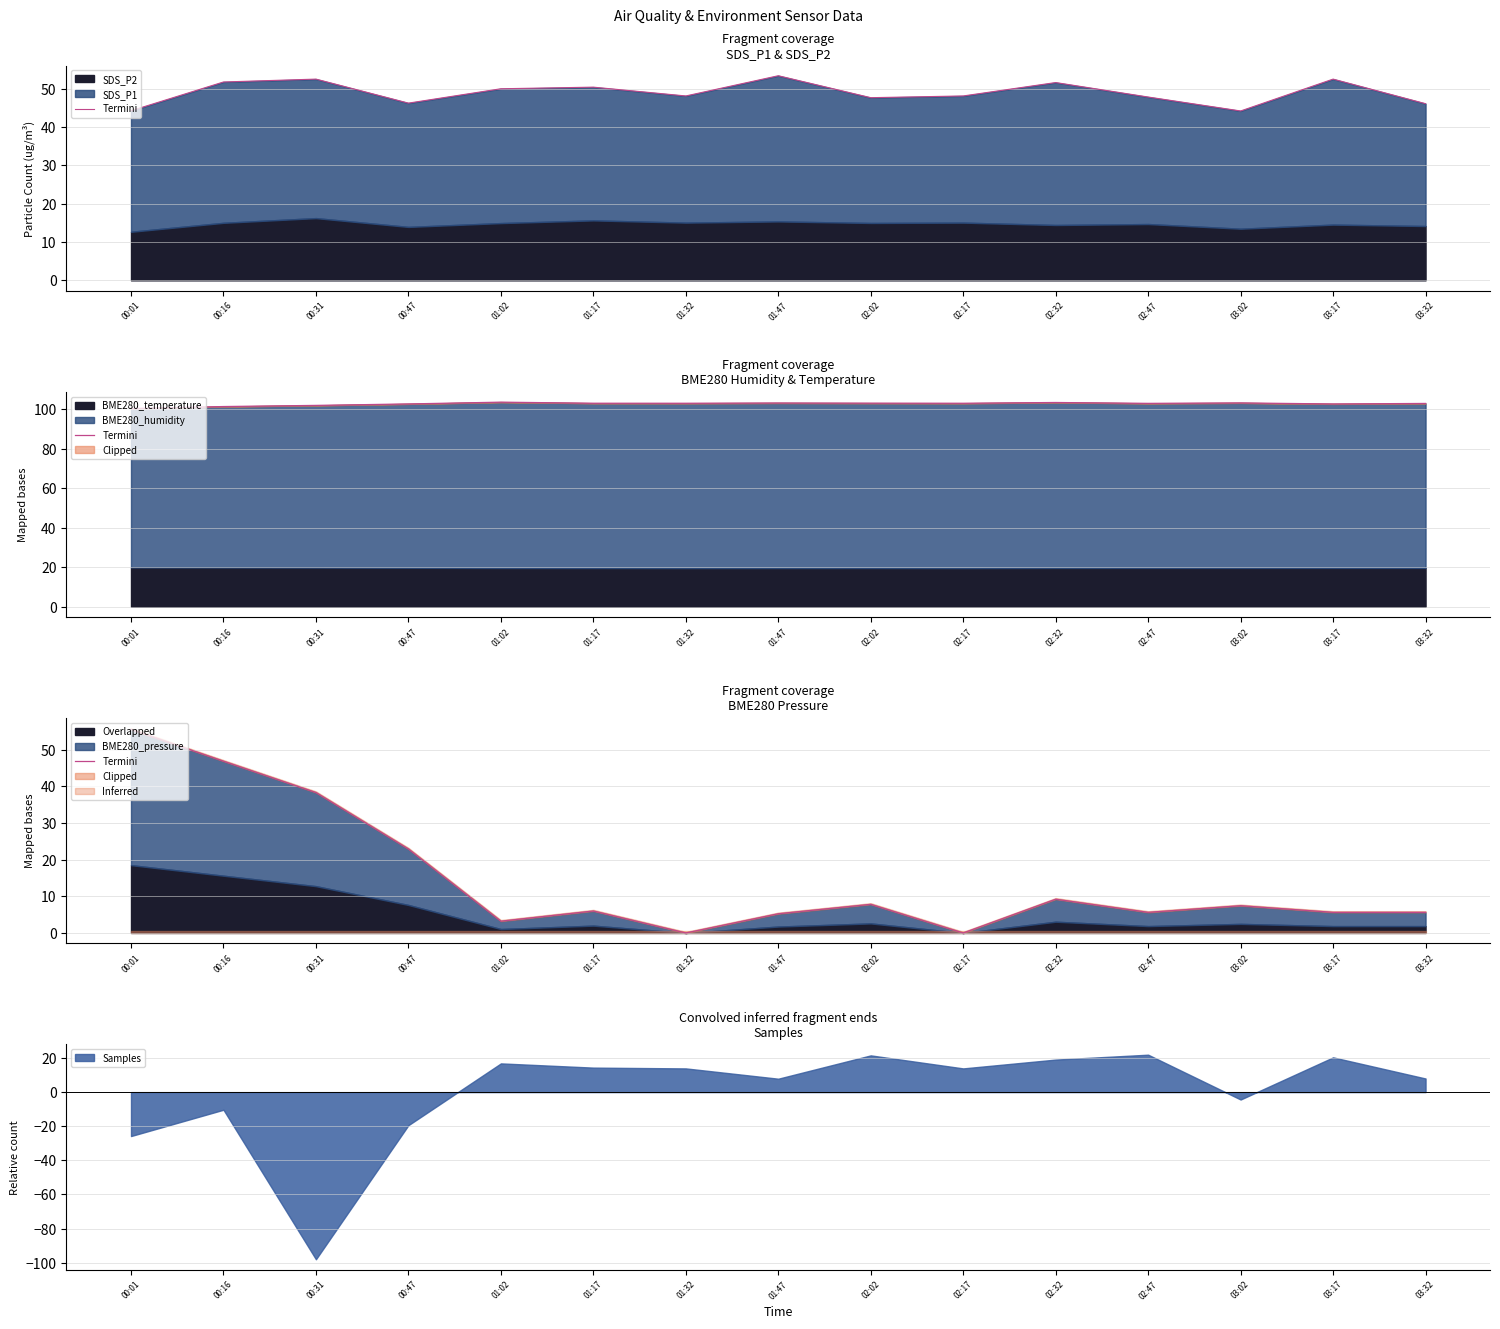

Reading left to right, transcribe all the data shown in this chart.

00:01=55.6	00:16=46.9	00:31=38.4	00:47=22.9	01:02=3.2	01:17=6.0	01:32=0.0	01:47=5.2	02:02=7.8	02:17=0.0	02:32=9.2	02:47=5.6	03:02=7.4	03:17=5.6	03:32=5.6